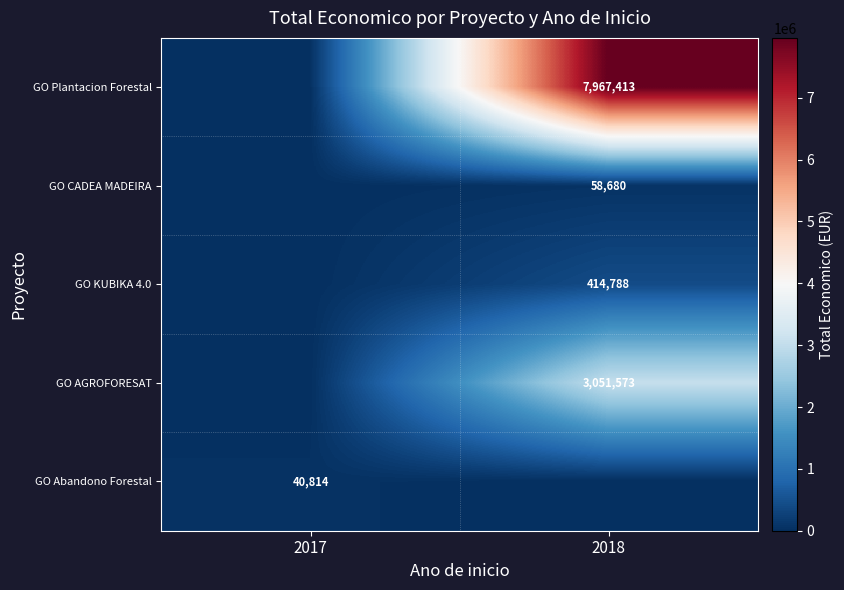

Count the number of categories in the chart.

2